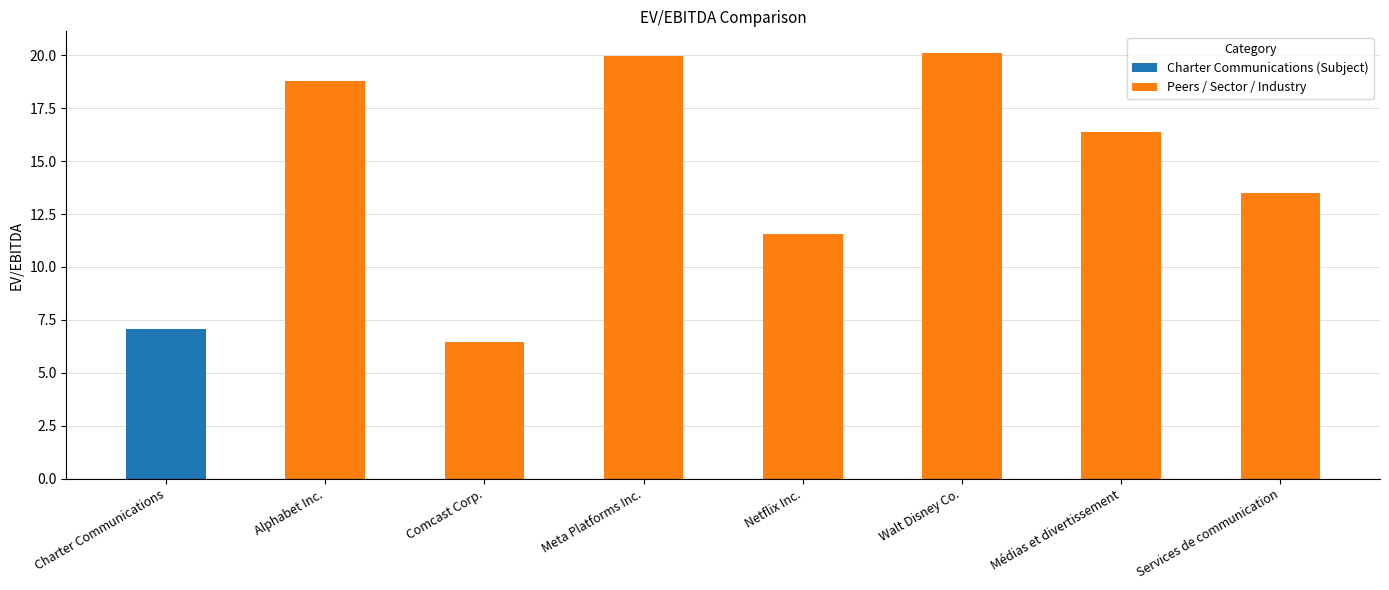

What is the ratio of the value at Alphabet Inc. to the value at Médias et divertissement?

1.1